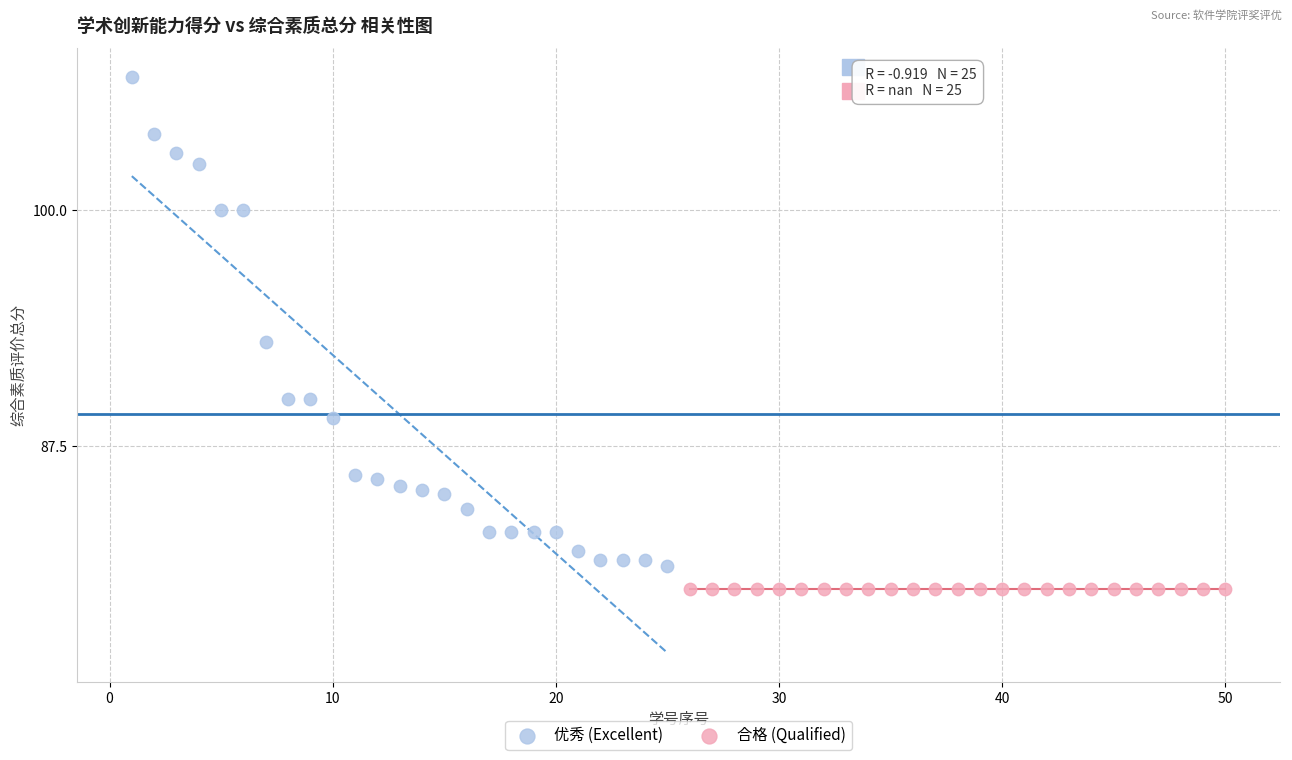

What are all the series names shown in the legend?

优秀 (Excellent), 合格 (Qualified)